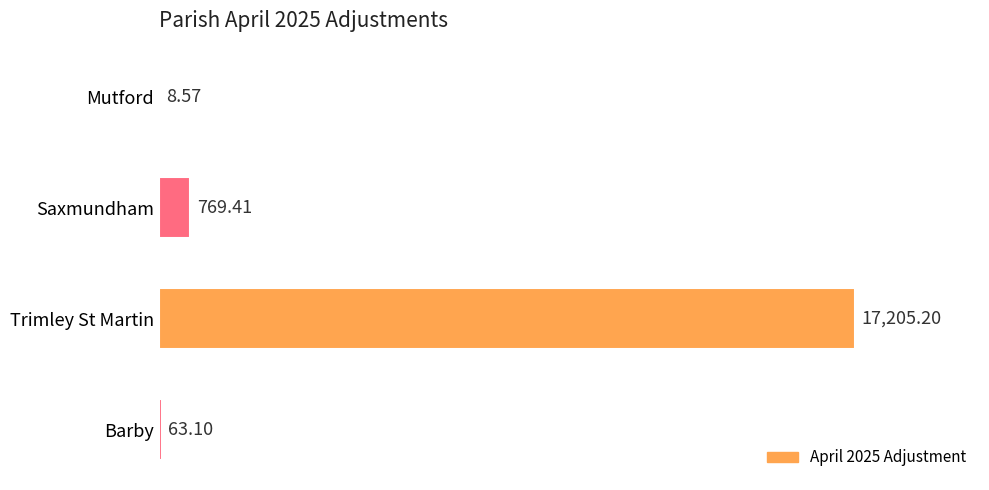

At which label is the value closest to 8606?

Saxmundham